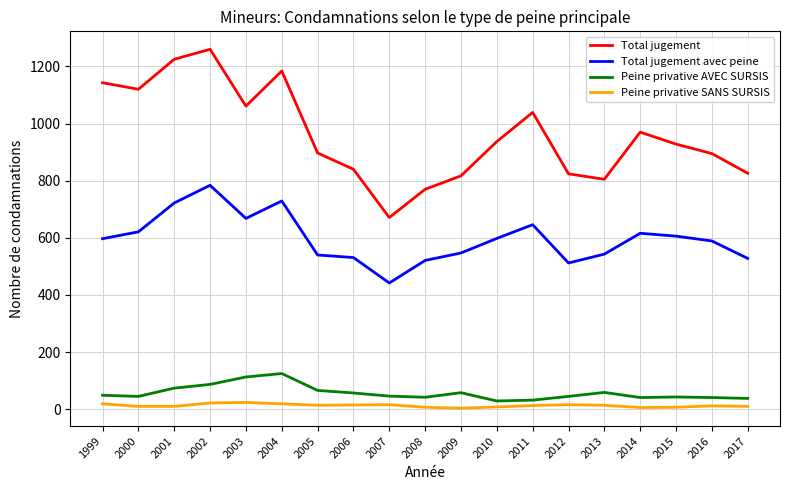

Which label corresponds to the largest value in the chart?

2002